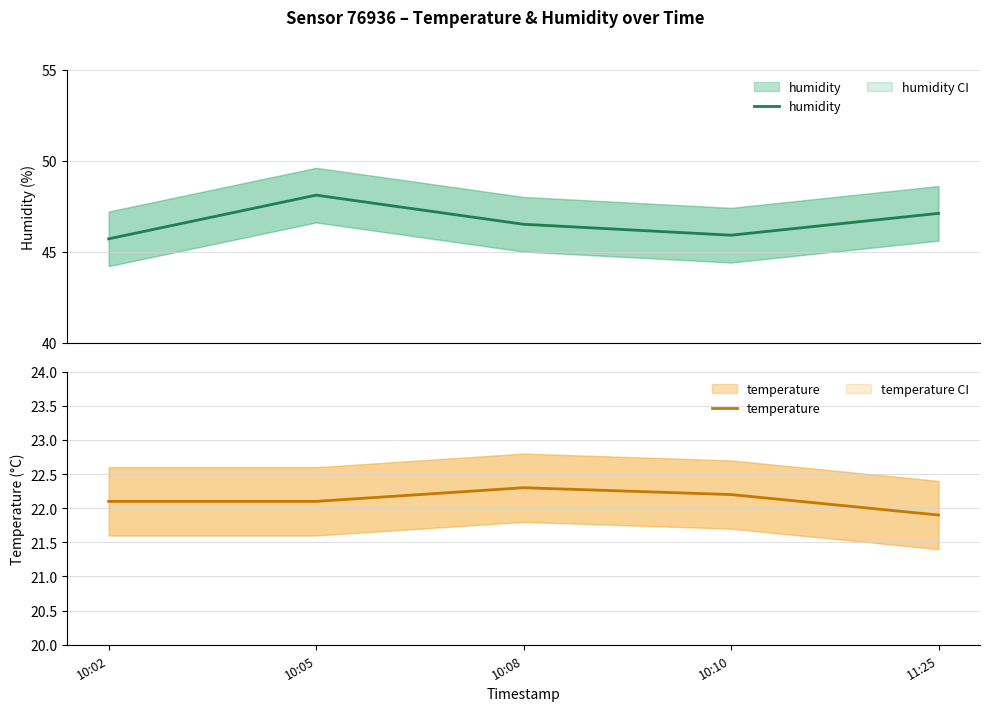

Reading left to right, extract all data points from this chart.

humidity: 45.7	48.1	46.5	45.9	47.1
temperature: 22.1	22.1	22.3	22.2	21.9